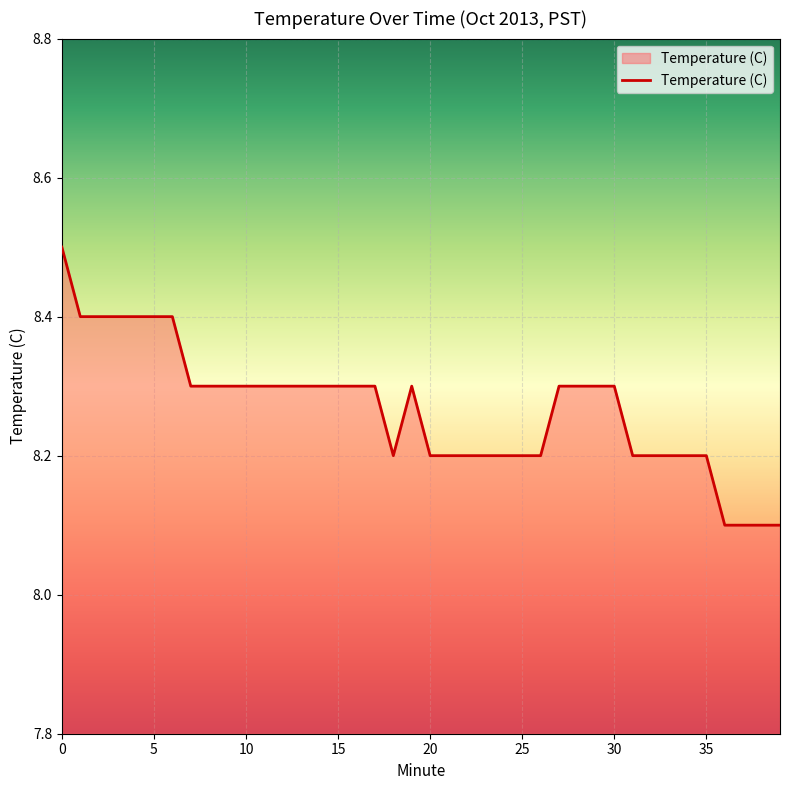

Reading left to right, list all the values displayed in this chart.

8.5	8.4	8.4	8.4	8.4	8.4	8.4	8.3	8.3	8.3	8.3	8.3	8.3	8.3	8.3	8.3	8.3	8.3	8.2	8.3	8.2	8.2	8.2	8.2	8.2	8.2	8.2	8.3	8.3	8.3	8.3	8.2	8.2	8.2	8.2	8.2	8.1	8.1	8.1	8.1